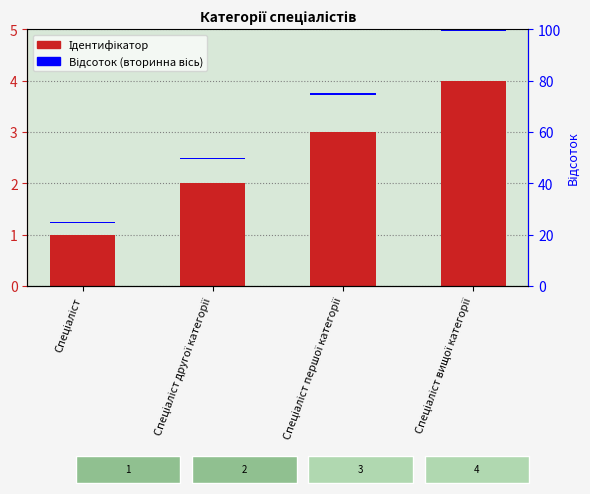

Are the bars horizontal?

No